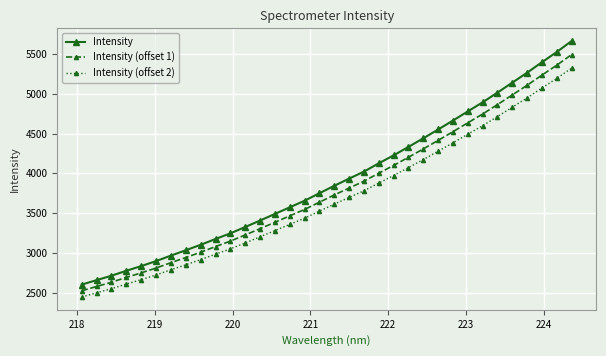

Does the chart display data point markers on the line(s)?

Yes